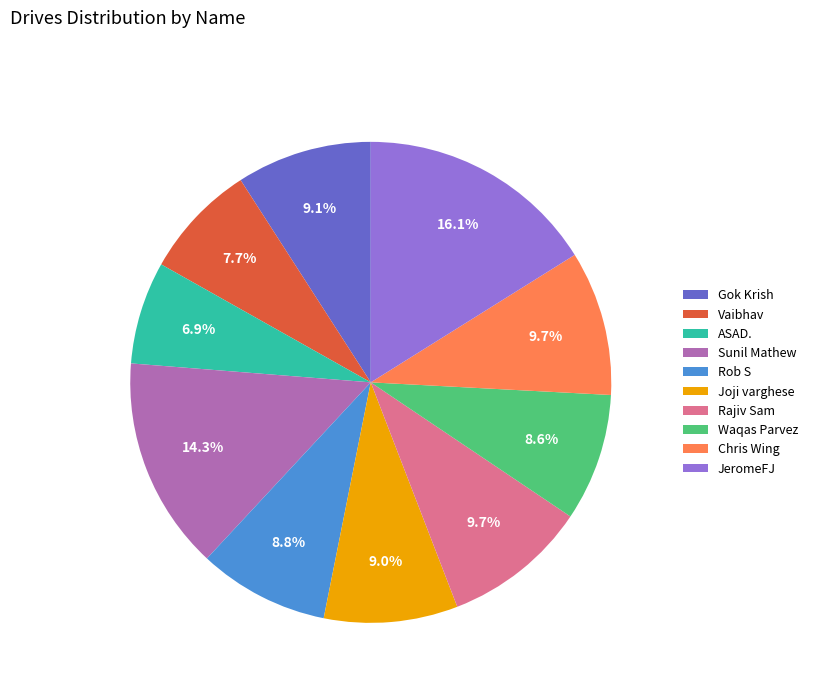

True or false: Joji varghese accounts for 9% of the total.

True